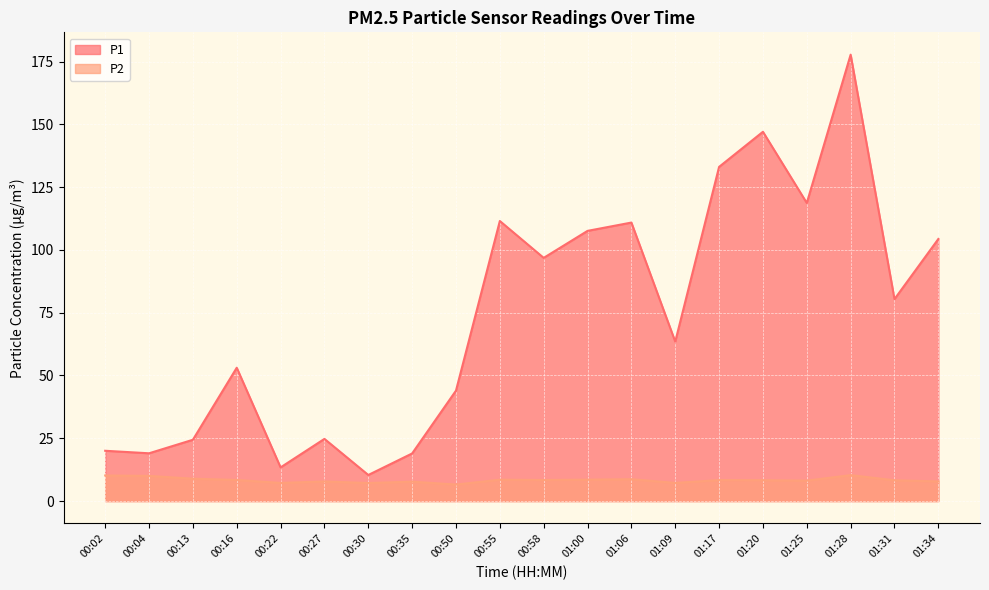

At which label does P1 first exceed 80?

00:55